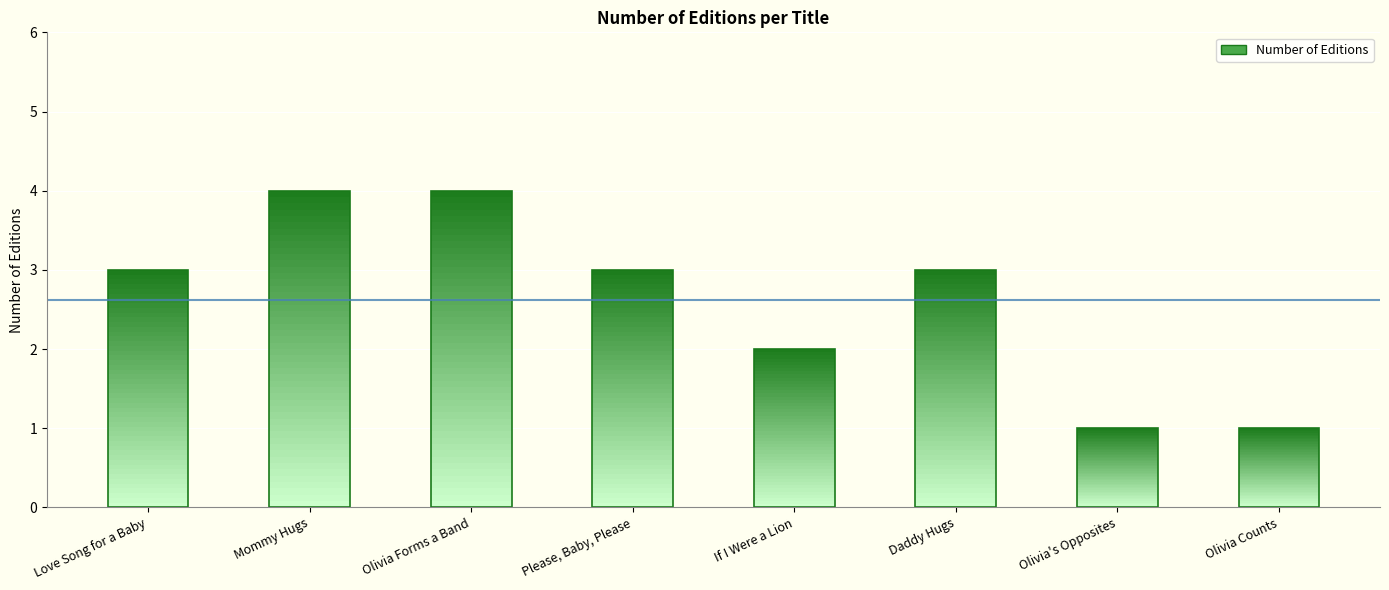

How many values exceed 3?

2